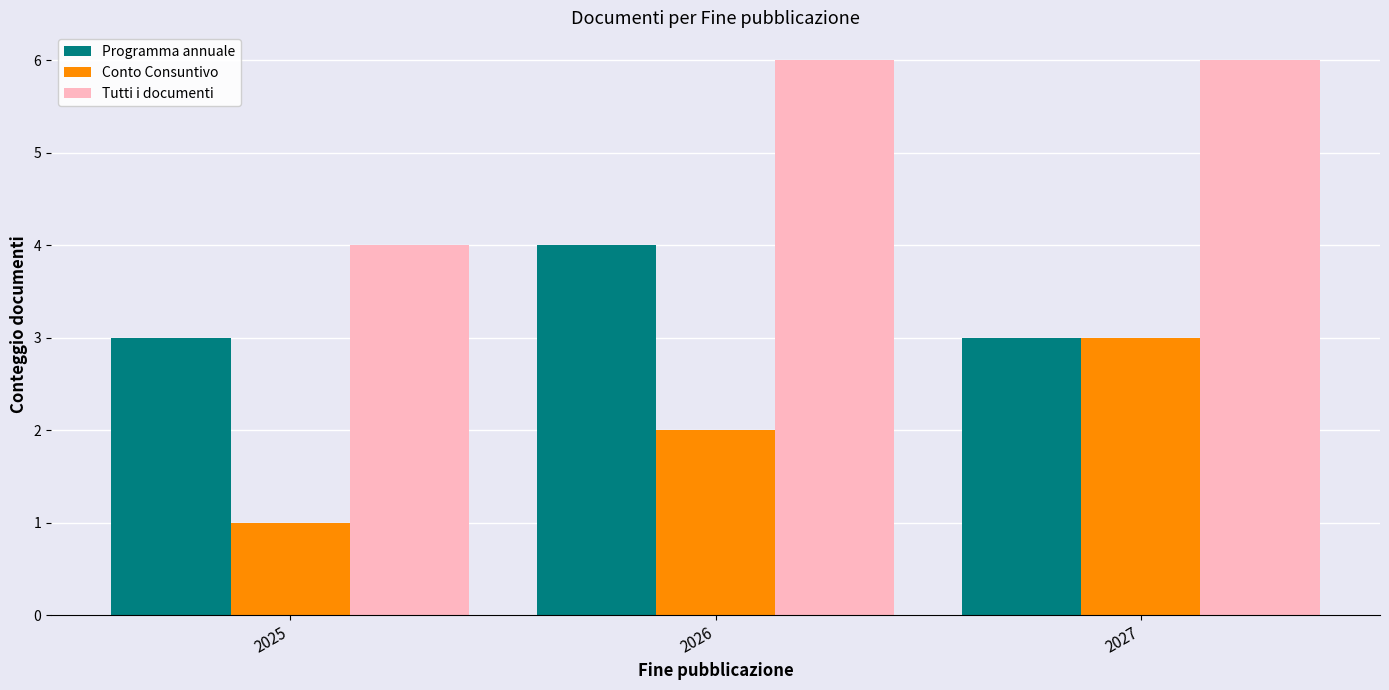

Rank the series by their average value, from highest to lowest.

Tutti i documenti, Programma annuale, Conto Consuntivo